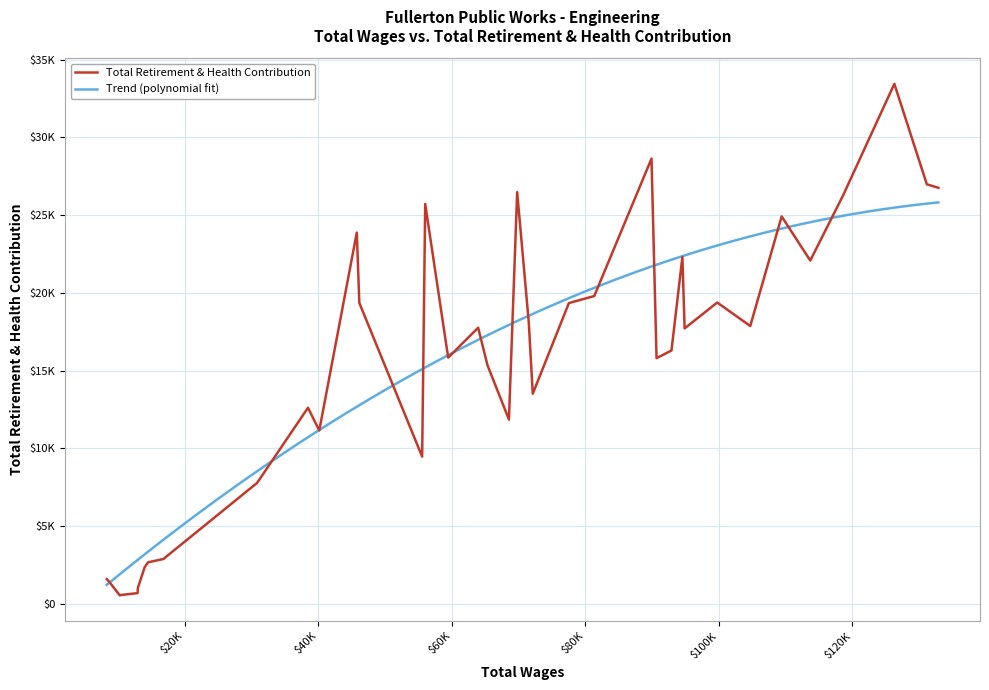

Is it true that the value at 90659 is 4627?

False